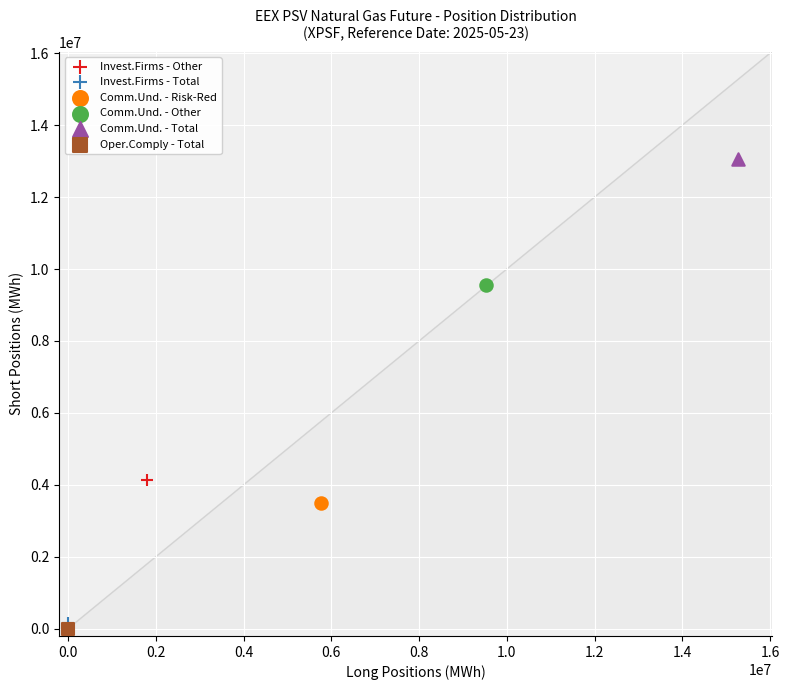

What are all the series names shown in the legend?

Invest.Firms - Other, Invest.Firms - Total, Comm.Und. - Risk-Red, Comm.Und. - Other, Comm.Und. - Total, Oper.Comply - Total